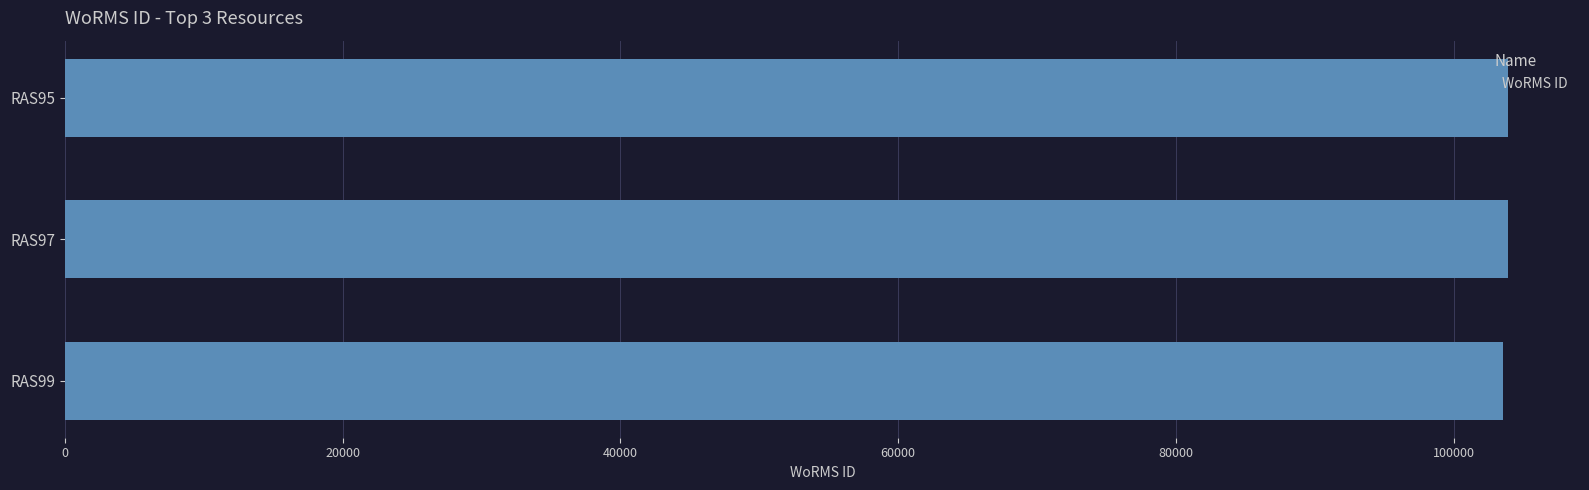

What is the sum of all values?

311253